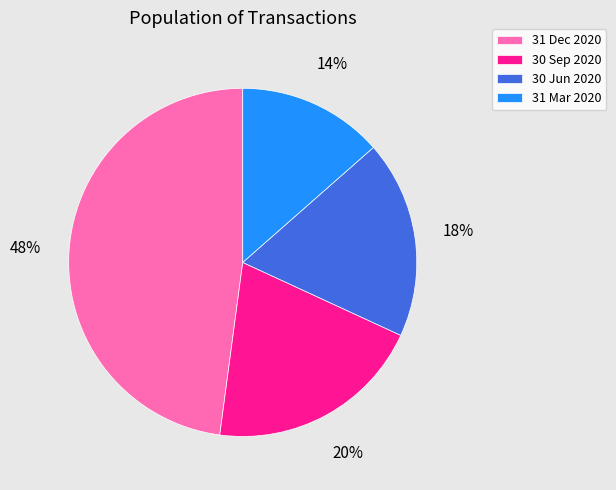

How many segments does this pie chart have?

4